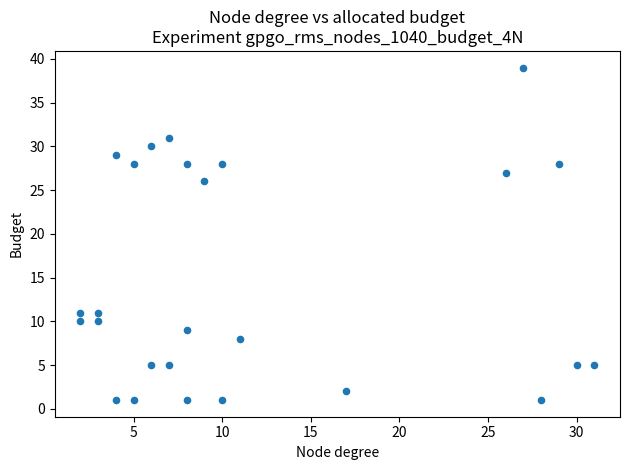

What is the range of Y values (max minus min)?

38